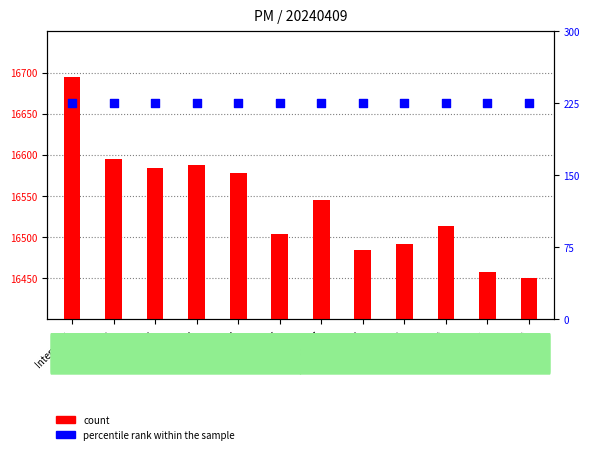

At which category is the sum across all series the highest?

Interval_1